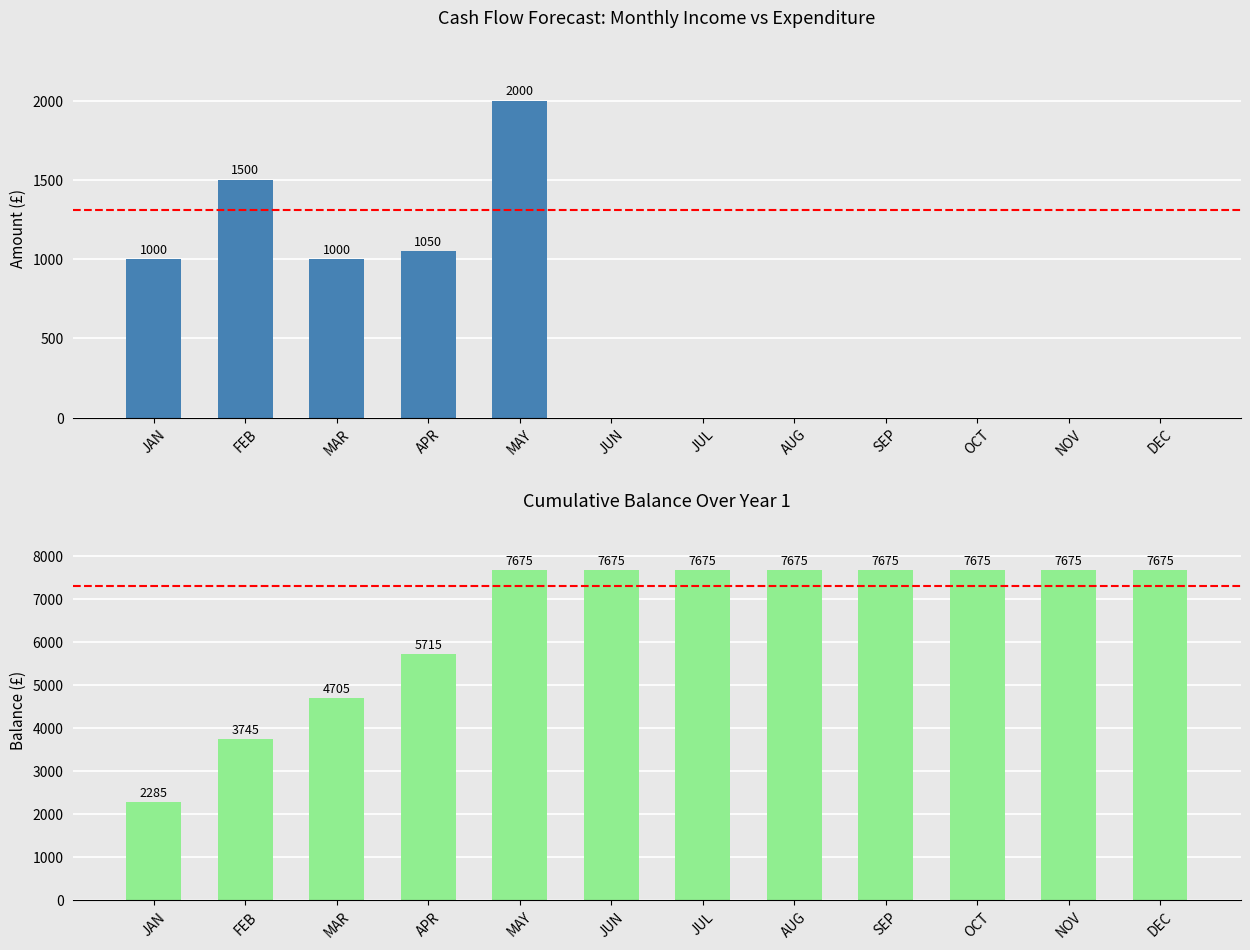

Between OCT and MAY, which is larger?

MAY